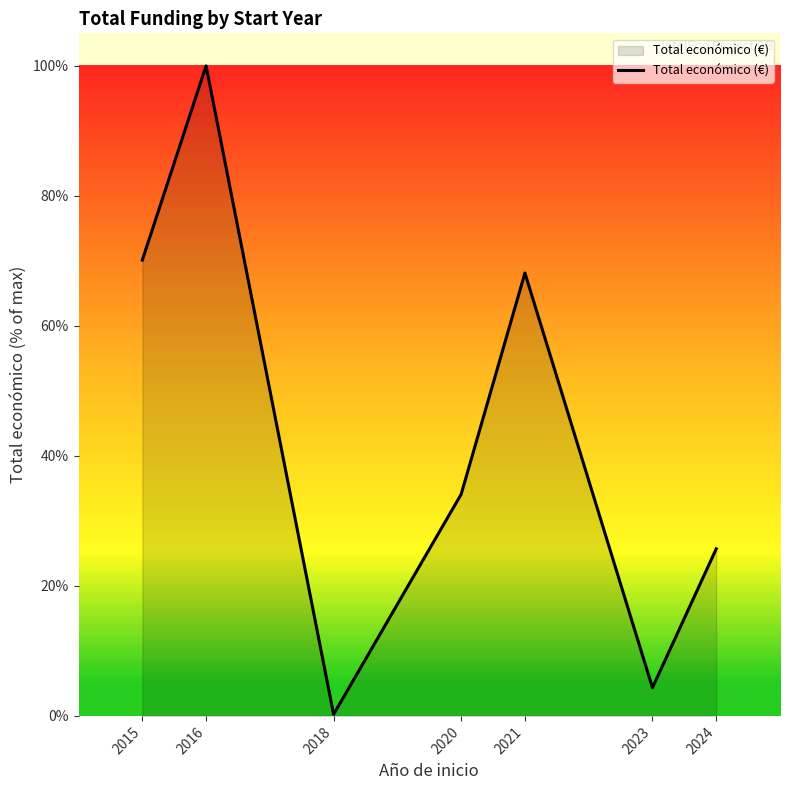

What is the ratio of the value at 2015 to the value at 2021?

1.0